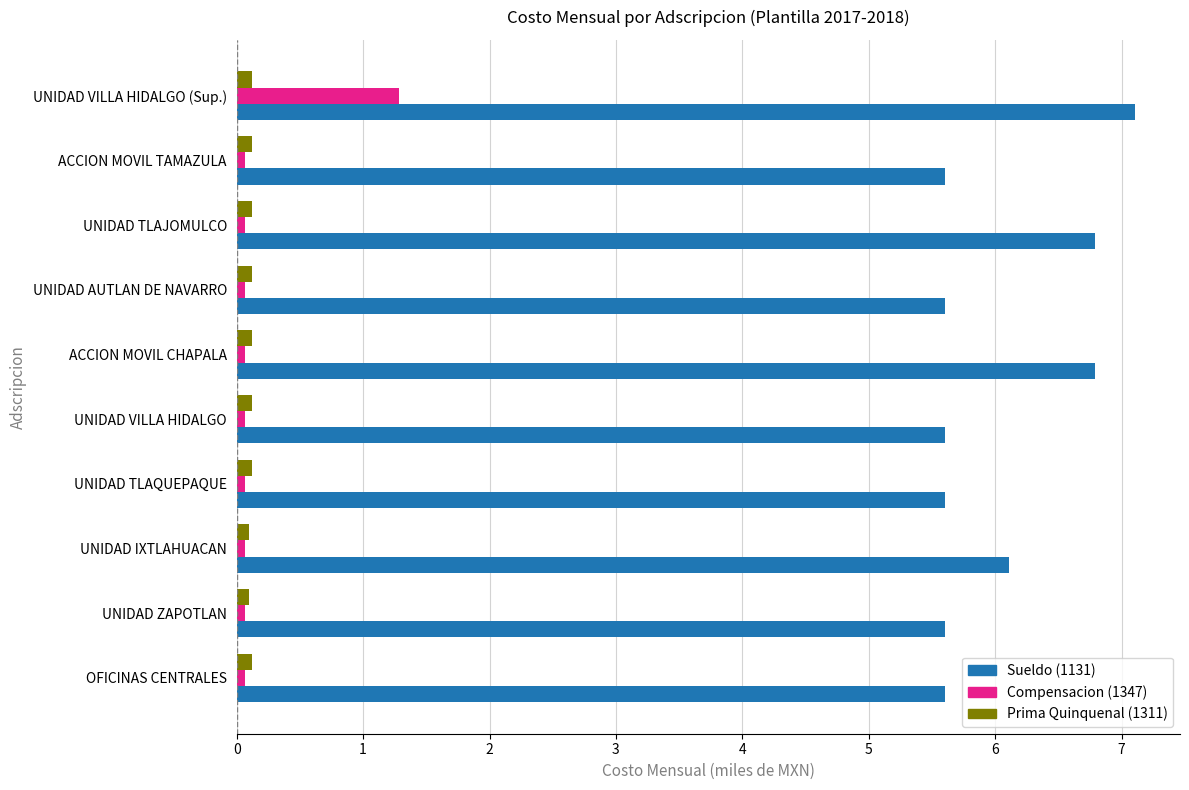

Which series has the largest total across all categories?

Sueldo (1131)